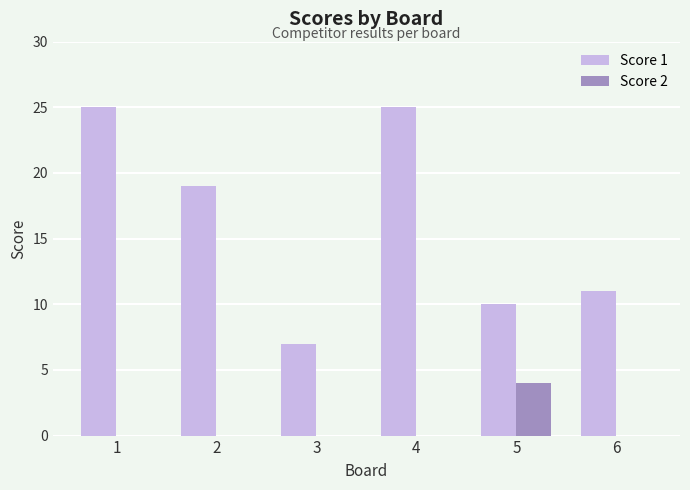

Is it true that Score 1 equals 17 at 5?

False